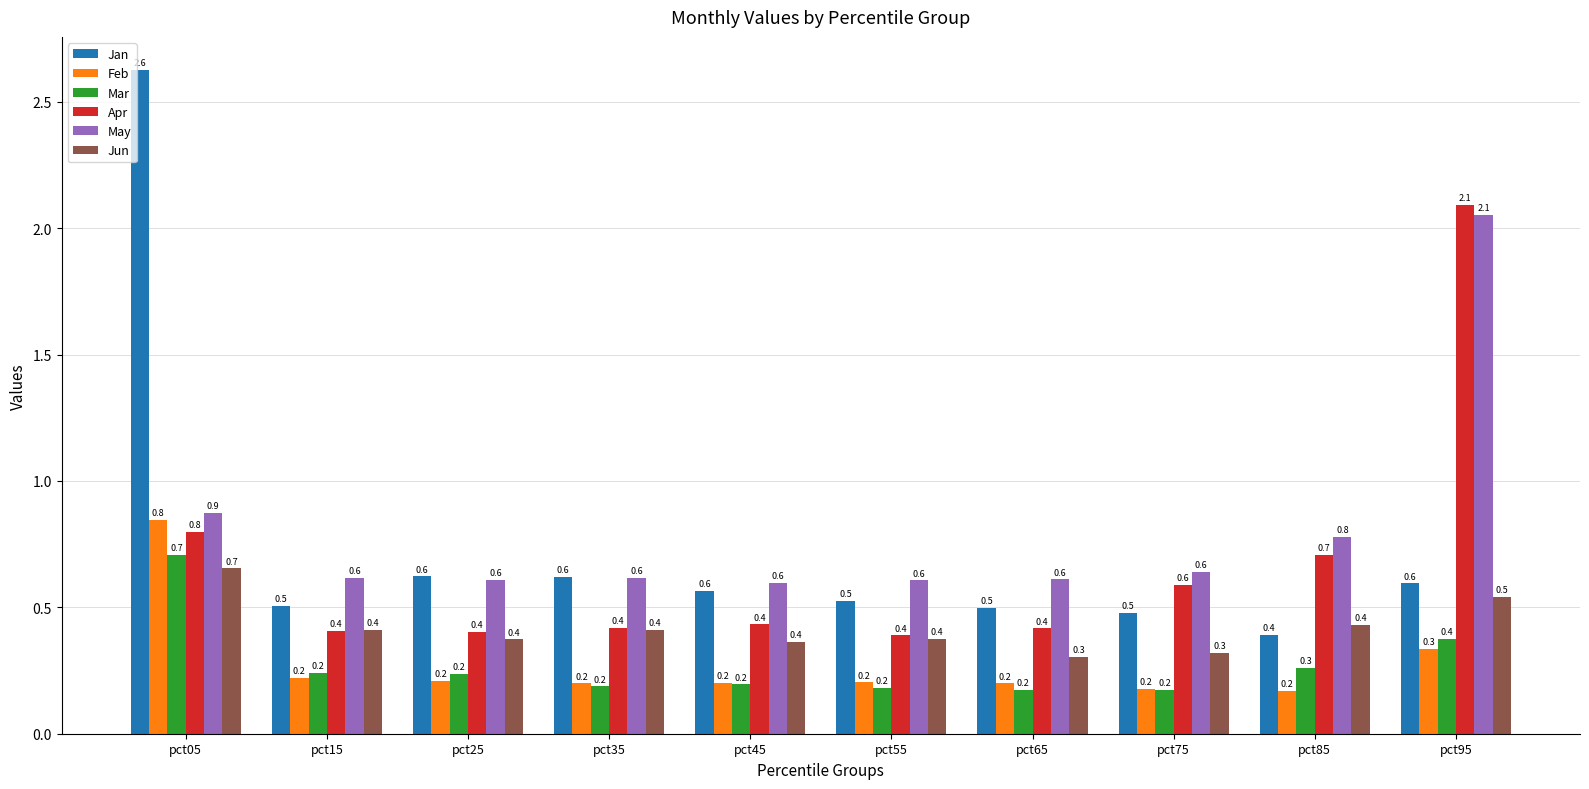

At which label is Apr closest to 1?

pct05